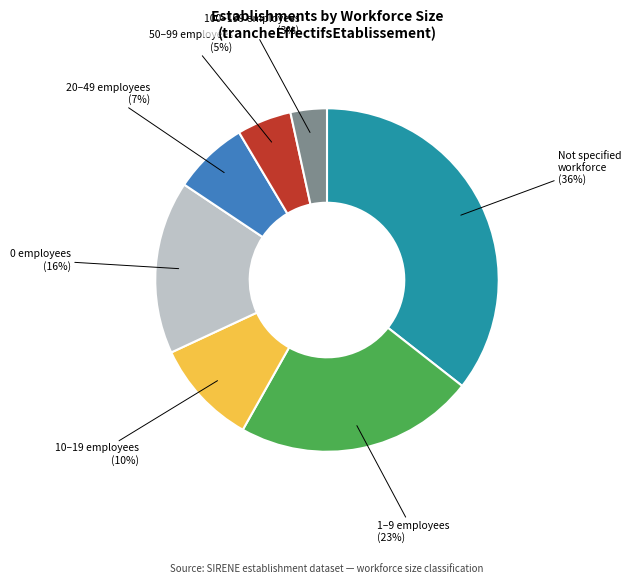

Does 100–199 employees account for over 50% of the chart?

No